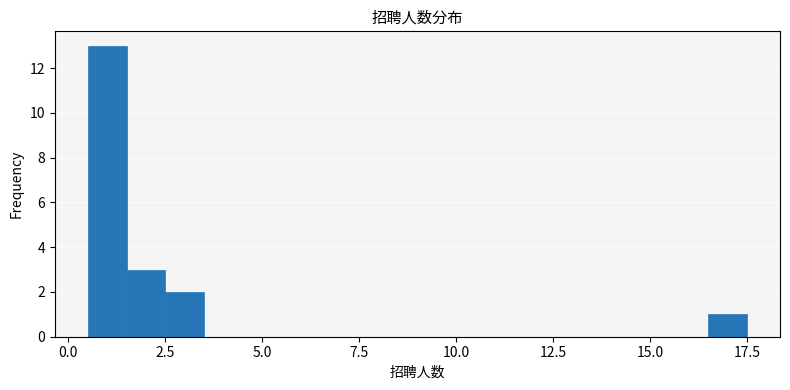

Read against the x-axis, roughly where is the centre of the tallest bar?

1.0